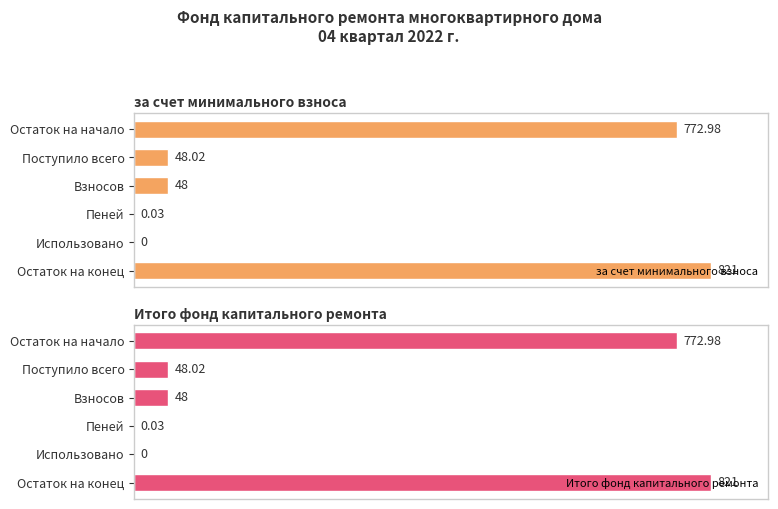

What is the difference between the maximum and second lowest values in the Итого фонд капитального ремонта series?

821.0